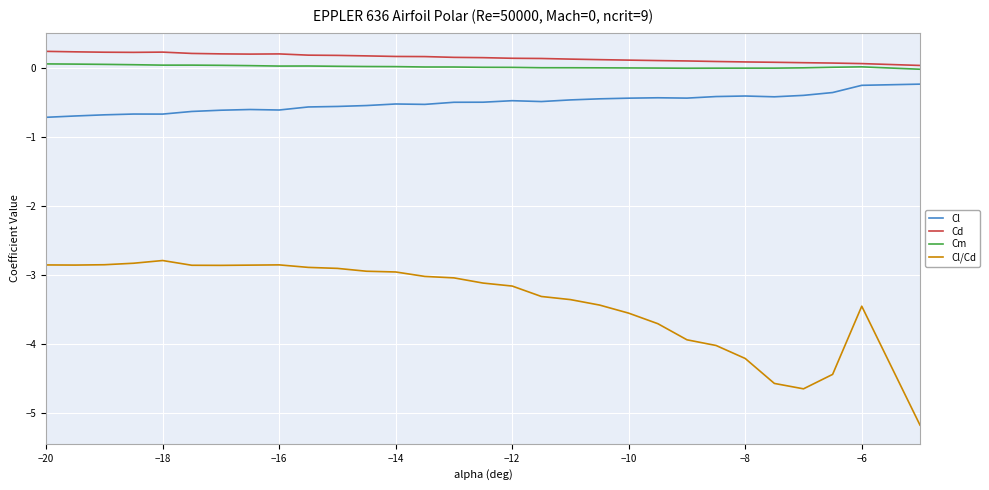

True or false: Cl/Cd and Cl intersect in this chart.

False